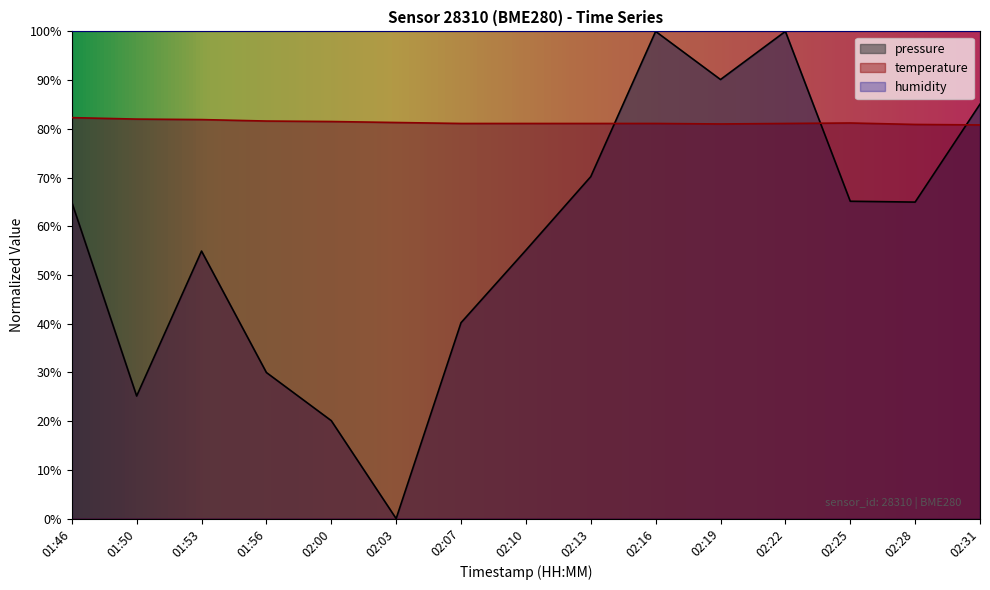

Which has a higher value, 02:19 or 02:22?

02:22